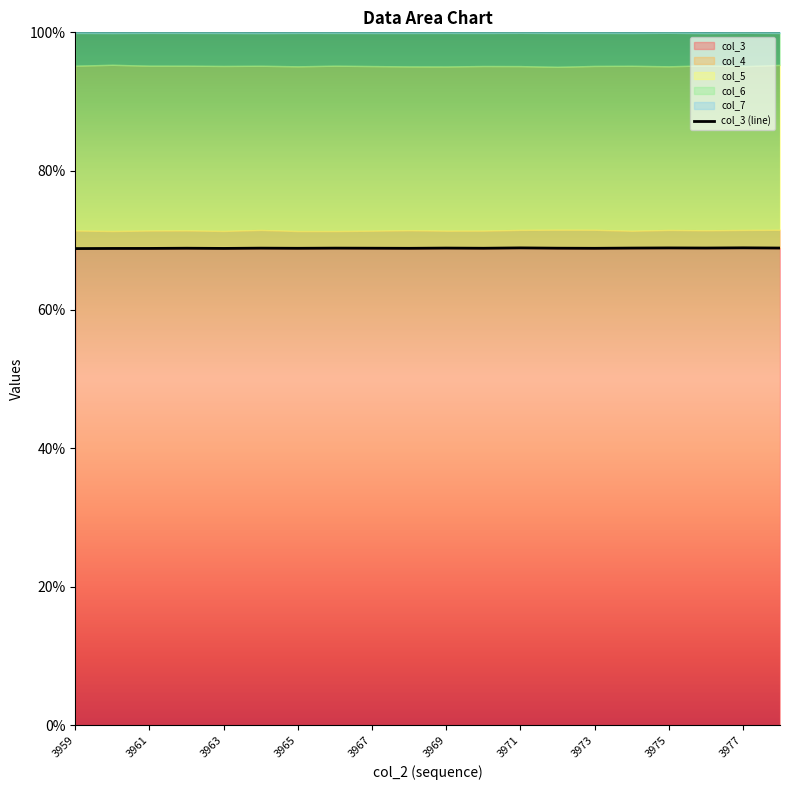

What is the lowest value of the col_3 series?

68.8